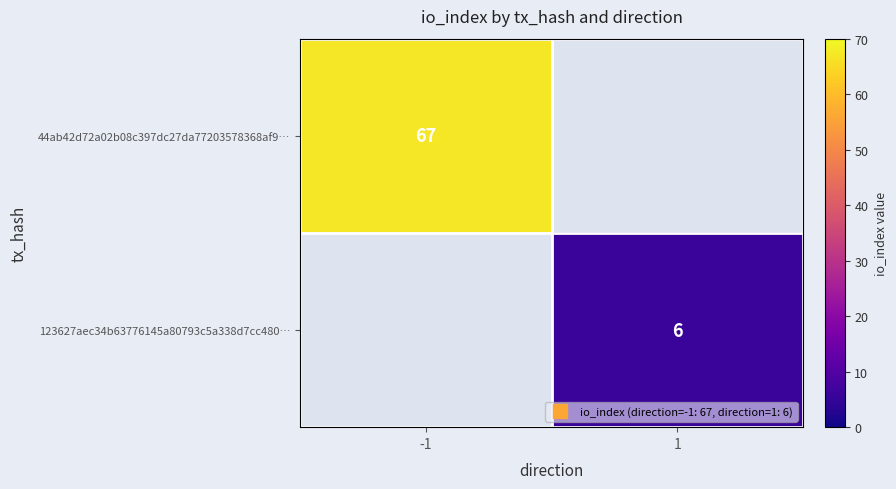

At which category does the chart reach its peak across all series?

-1